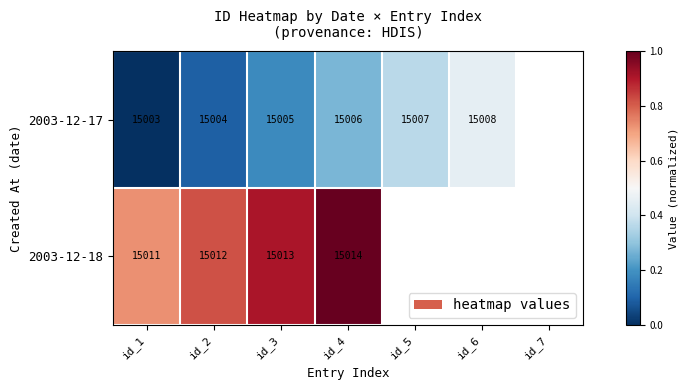

How many data points does each series have?

7